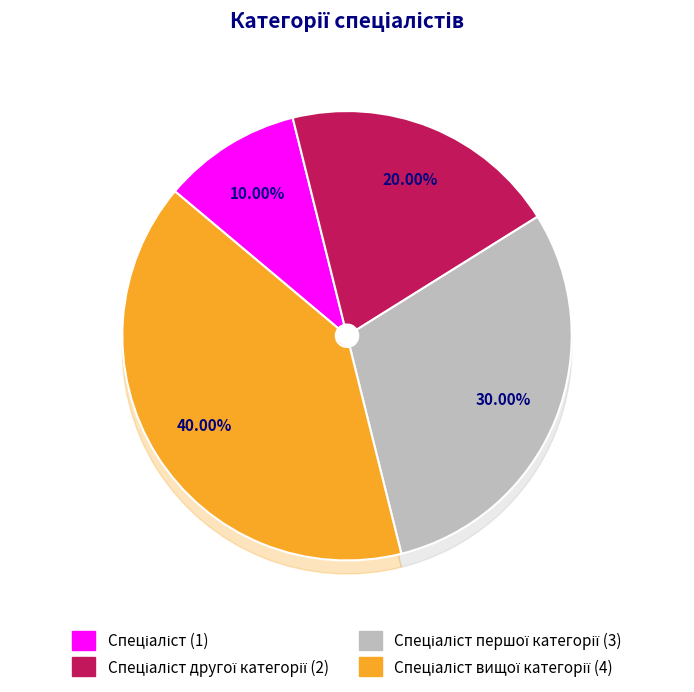

Rank the categories by value from highest to lowest.

Спеціаліст вищої категорії, Спеціаліст першої категорії, Спеціаліст другої категорії, Спеціаліст